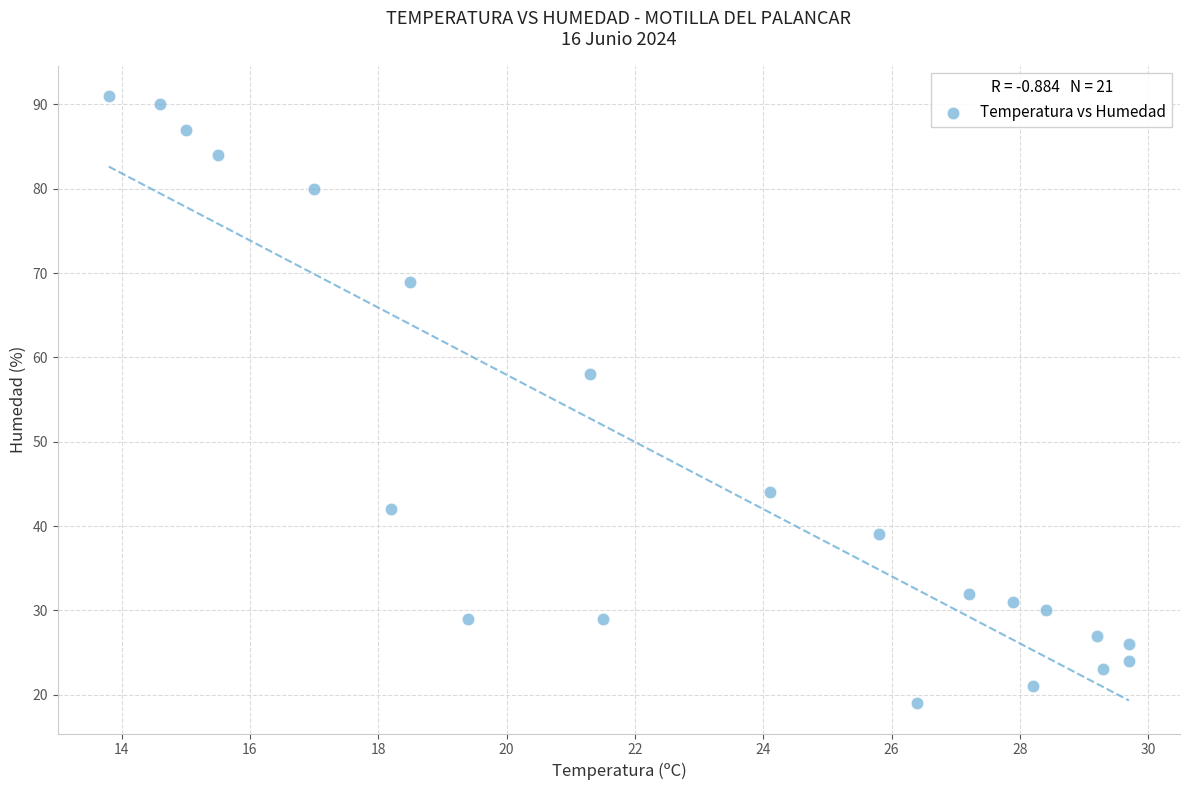

What Y value in the scatter plot is closest to 55?

58